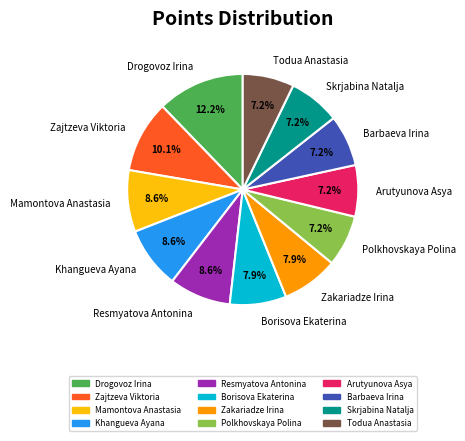

True or false: Borisova Ekaterina accounts for 16% of the total.

False